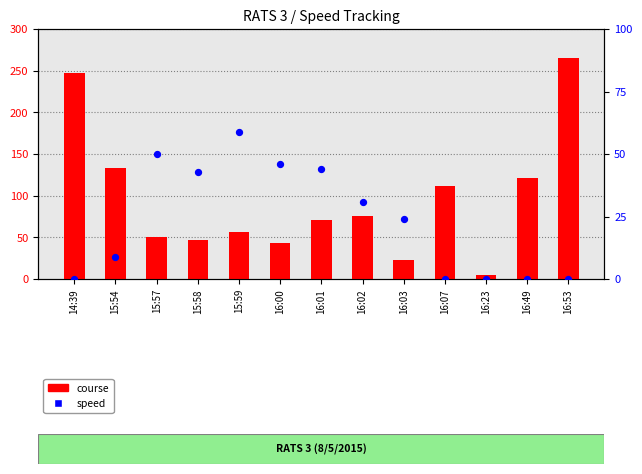

At which category is the sum across all series the highest?

16:53